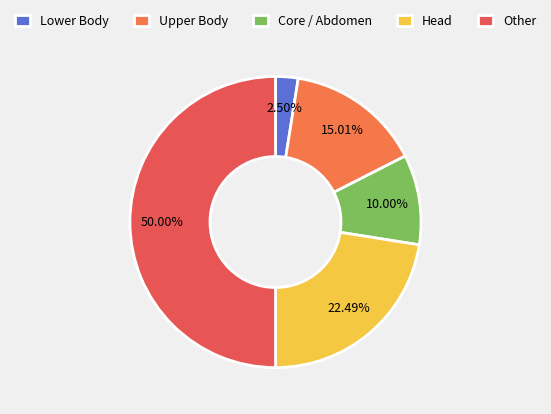

Count the number of slices in the pie.

5